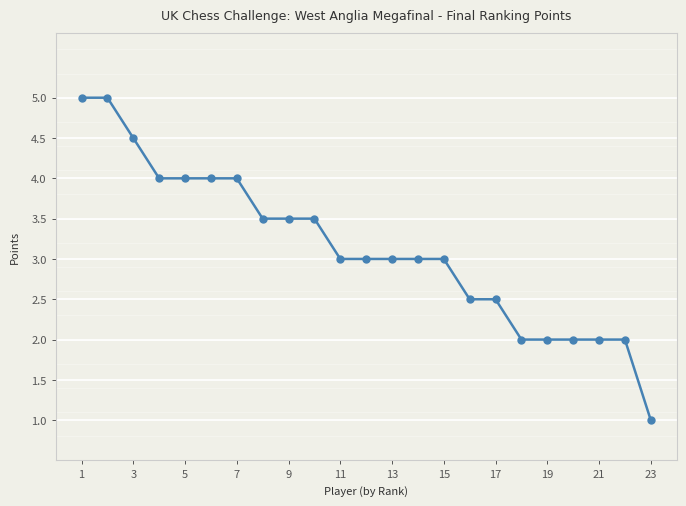

What is the difference between the maximum and minimum values?

4.0